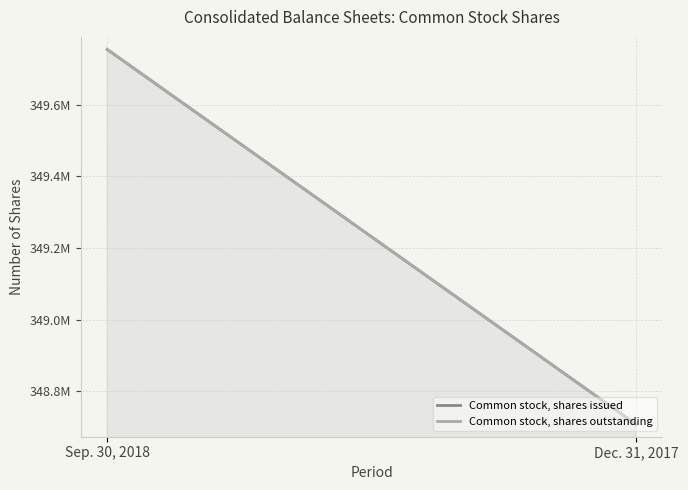

At which label is Common stock, shares issued closest to 349231353?

Sep. 30, 2018